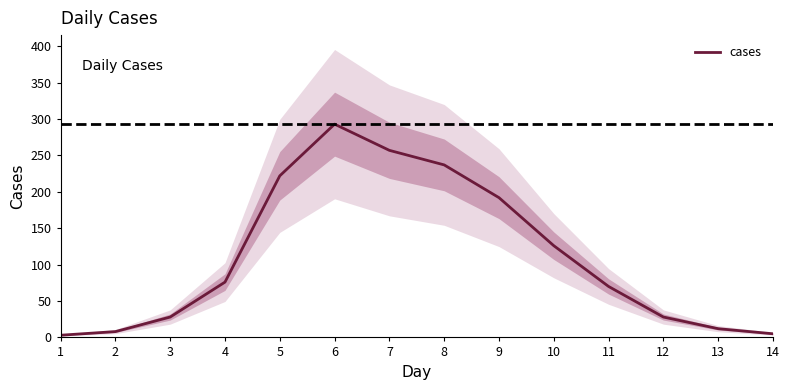

Rank the categories by value from highest to lowest.

6, 7, 8, 5, 9, 10, 4, 11, 3, 12, 13, 2, 14, 1